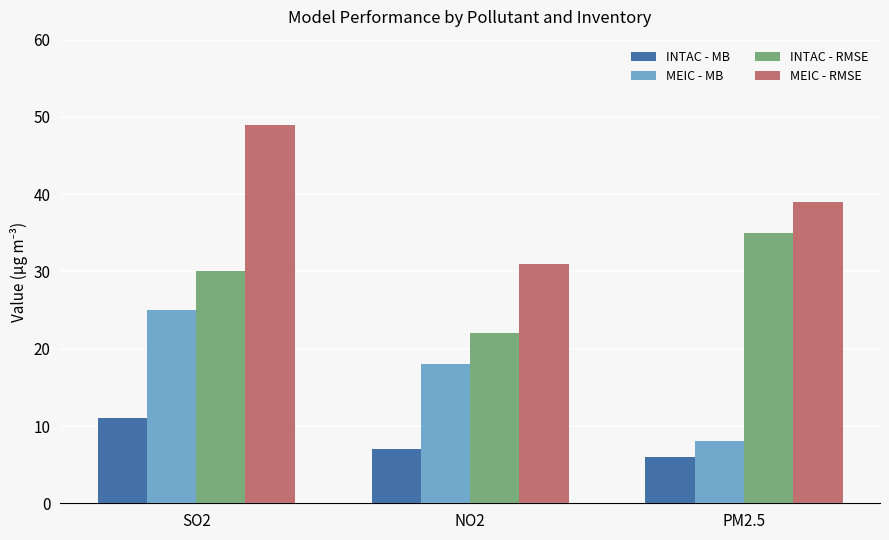

What is the average value of the MEIC - RMSE series?

40